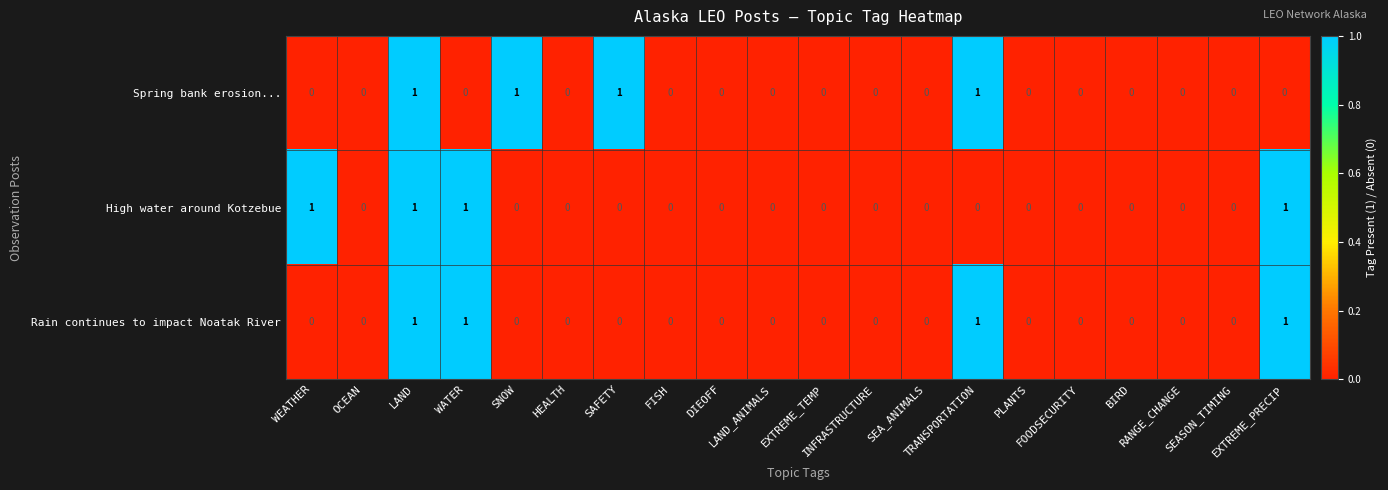

What is the maximum value shown in the chart?

1